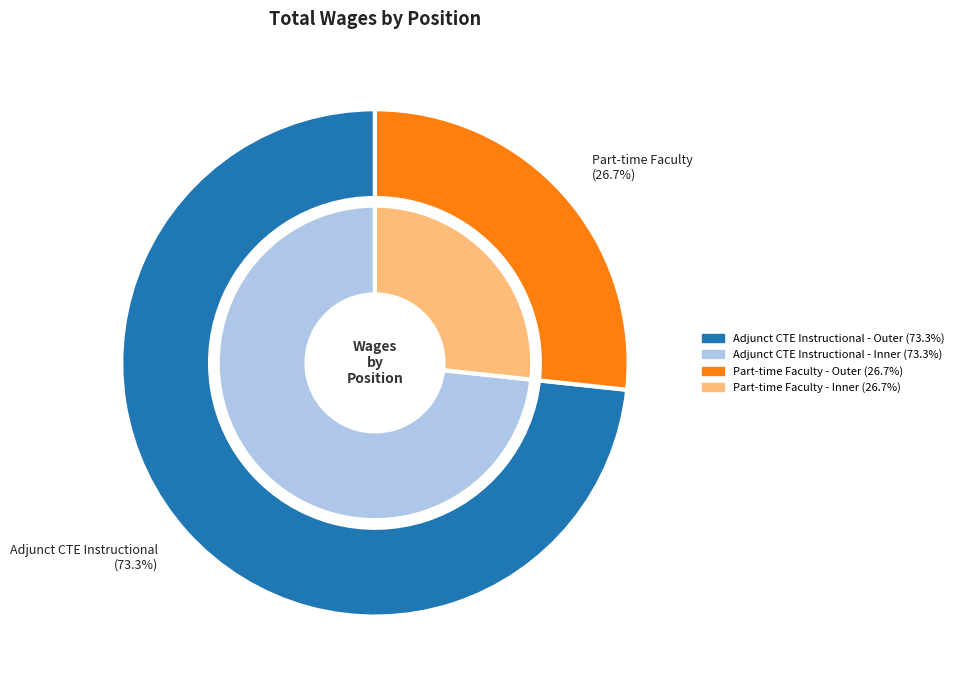

To the nearest percent, what is the combined percentage of Adjunct CTE Instructional and Part-time Faculty?

100%